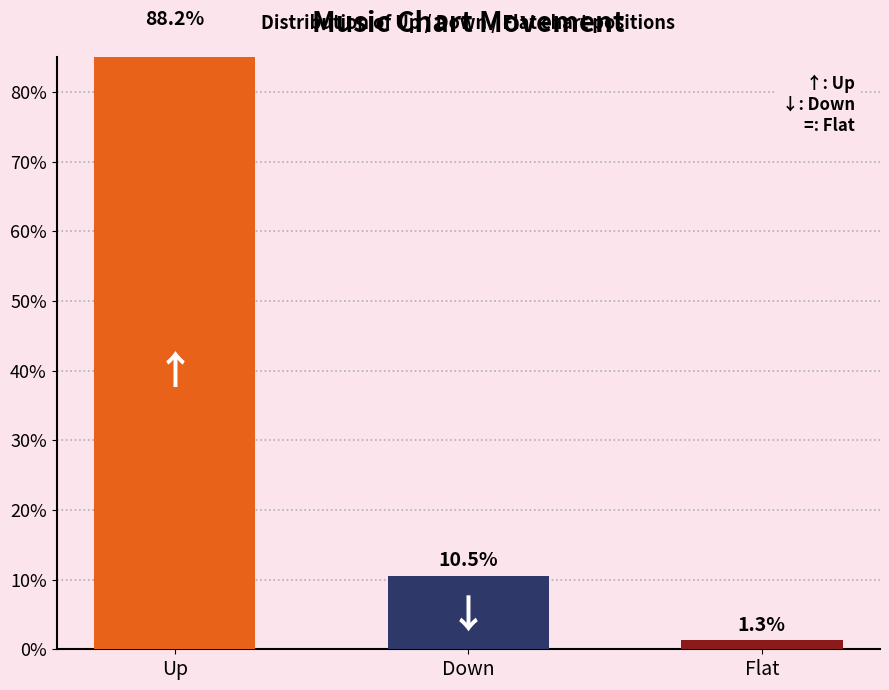

Approximately how many times larger is the value at up compared to down?

8.4